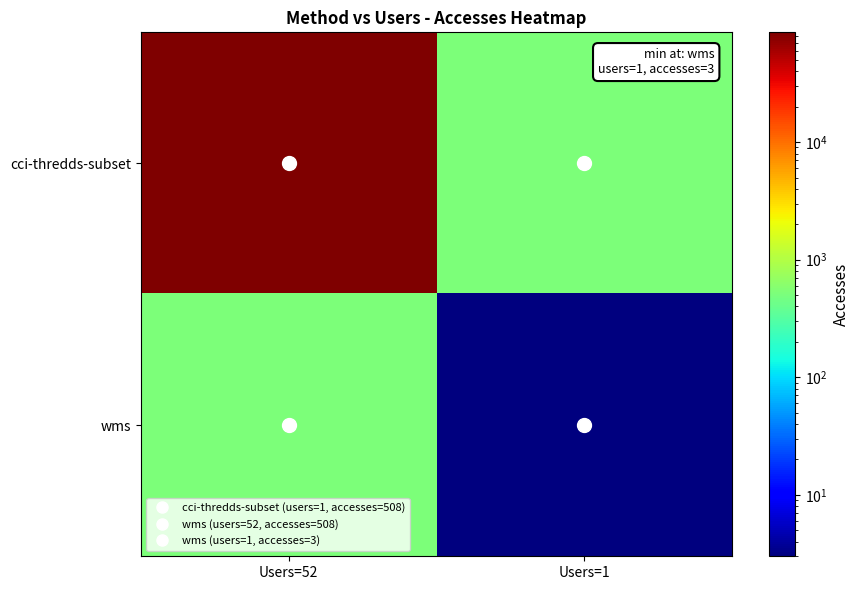

Reading right to left, transcribe all the data shown in this chart.

cci-thredds-subset: Users=1=507.6	Users=52=85870.0
wms: Users=1=3.0	Users=52=507.6